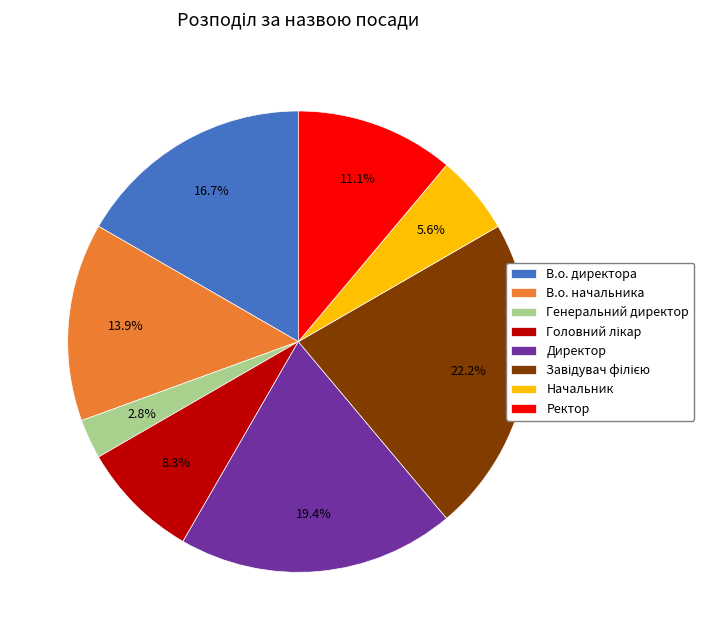

Which slice is the smallest?

Генеральний директор